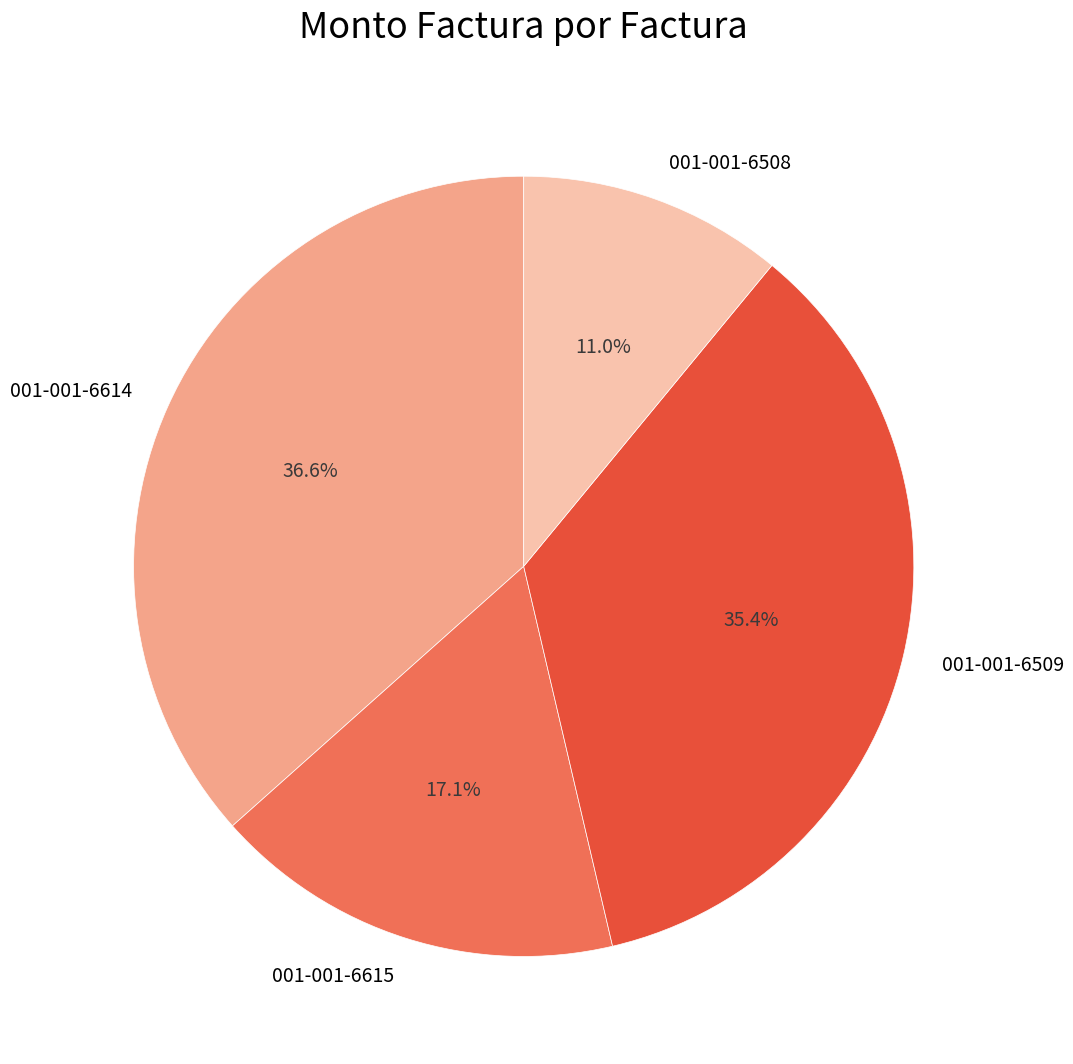

Does 001-001-6508 represent more than half of the total?

No